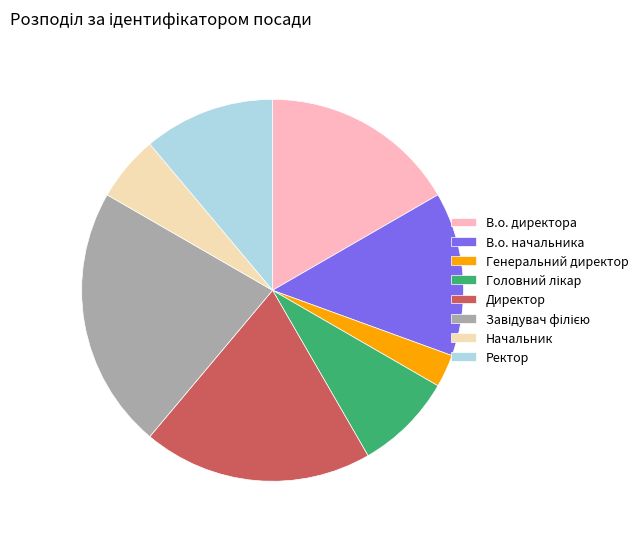

Count the number of slices in the pie.

8